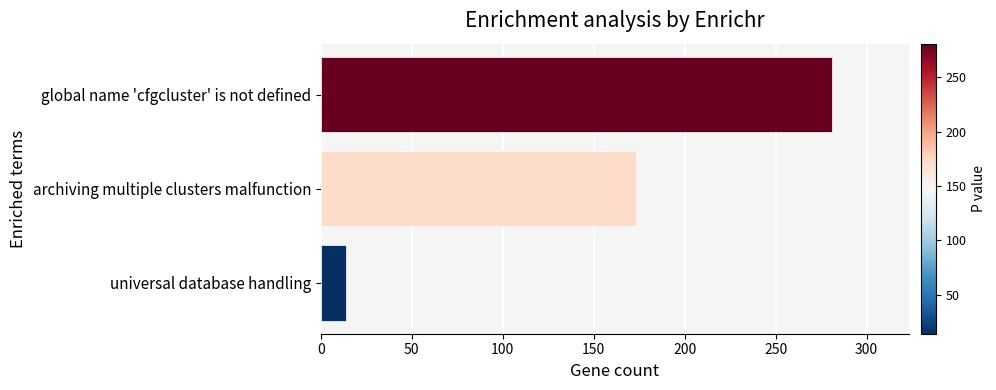

What is the difference between the maximum and minimum values?

267